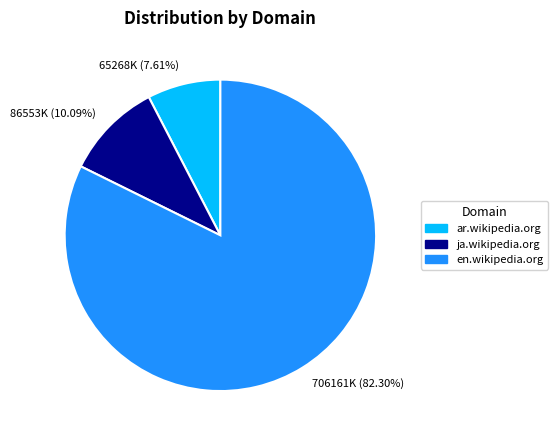

How many slices are in this pie chart?

3